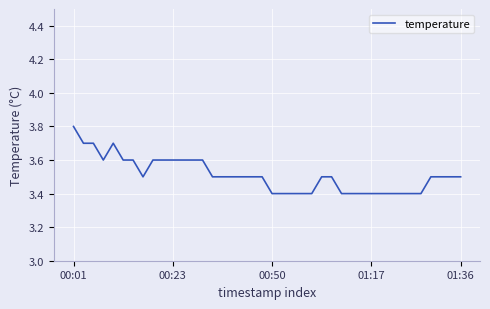

What is the difference between the maximum and minimum values?

0.4